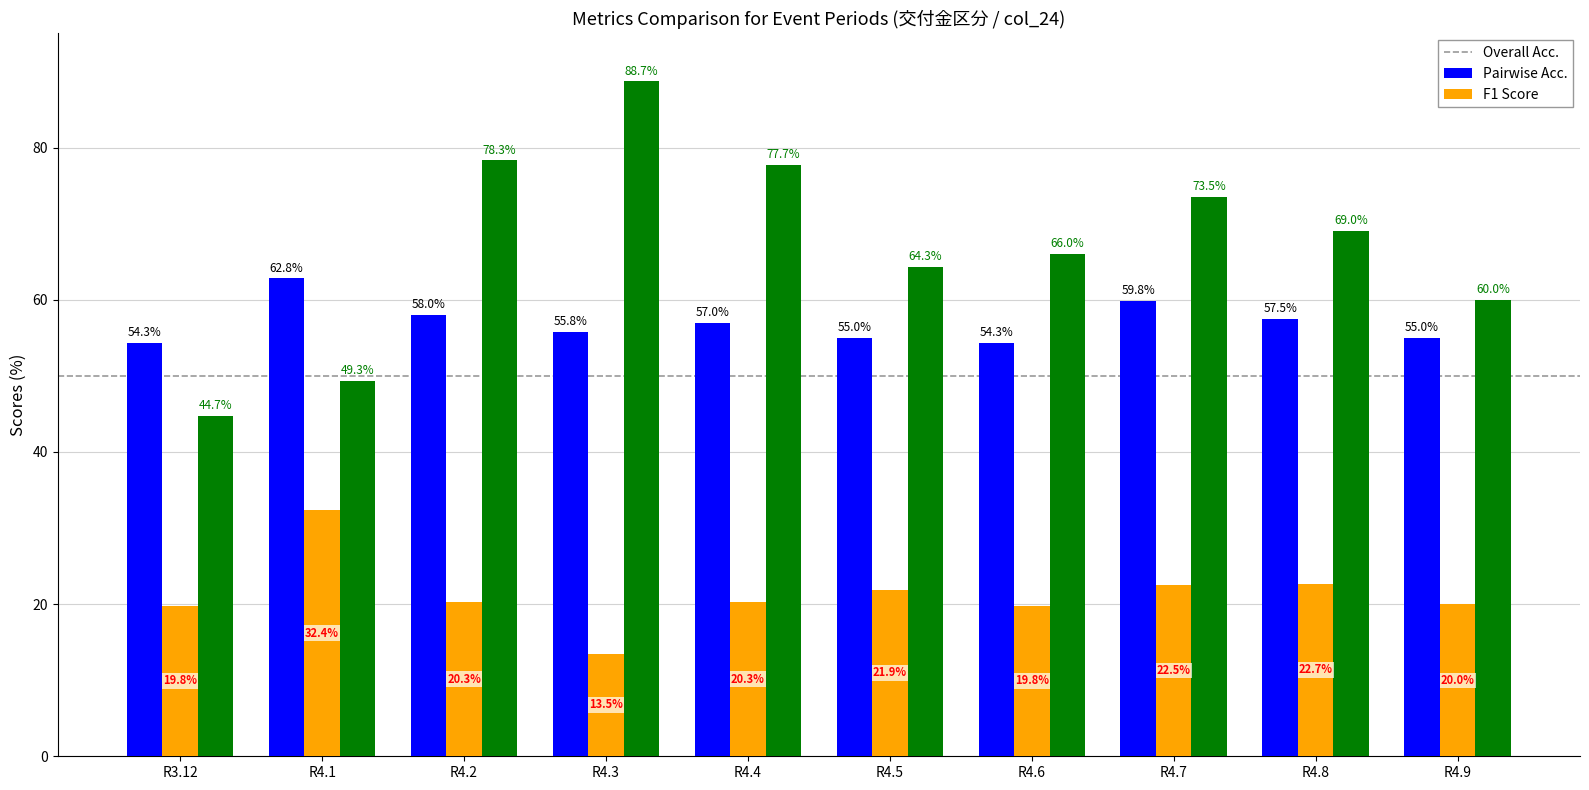

Which category has the lowest value across all series?

R4.3